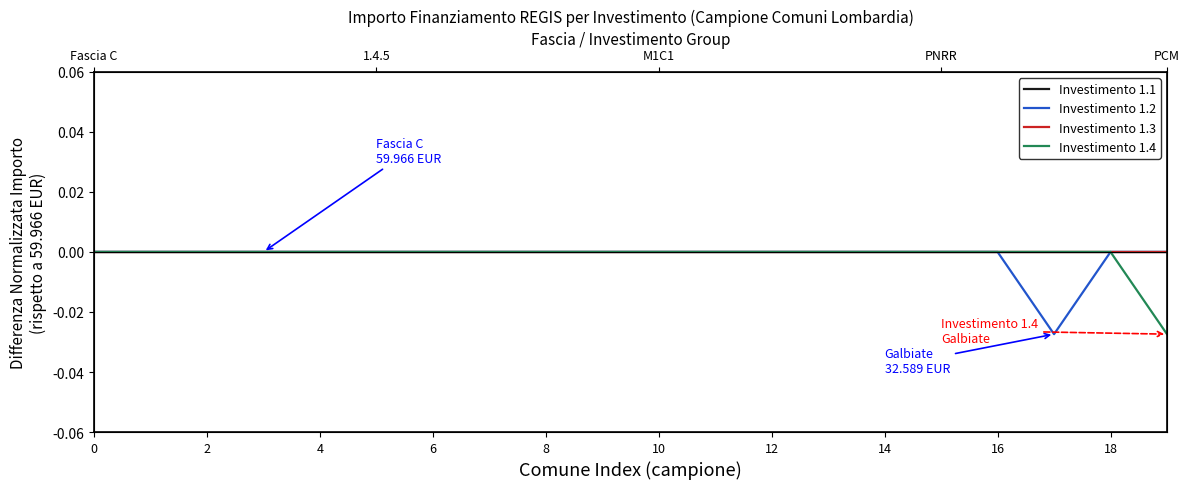

How many series are shown in this chart?

4